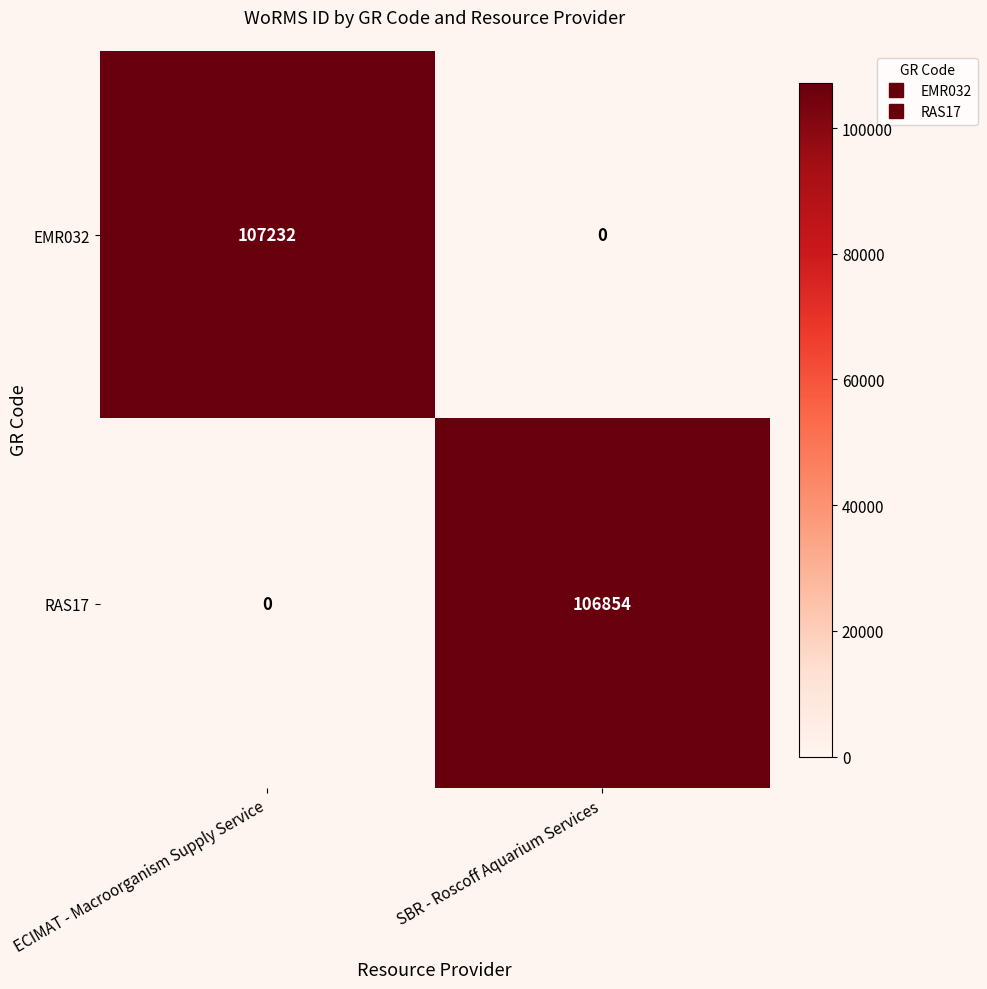

What is the difference between the maximum and minimum values in the EMR032 series?

107232